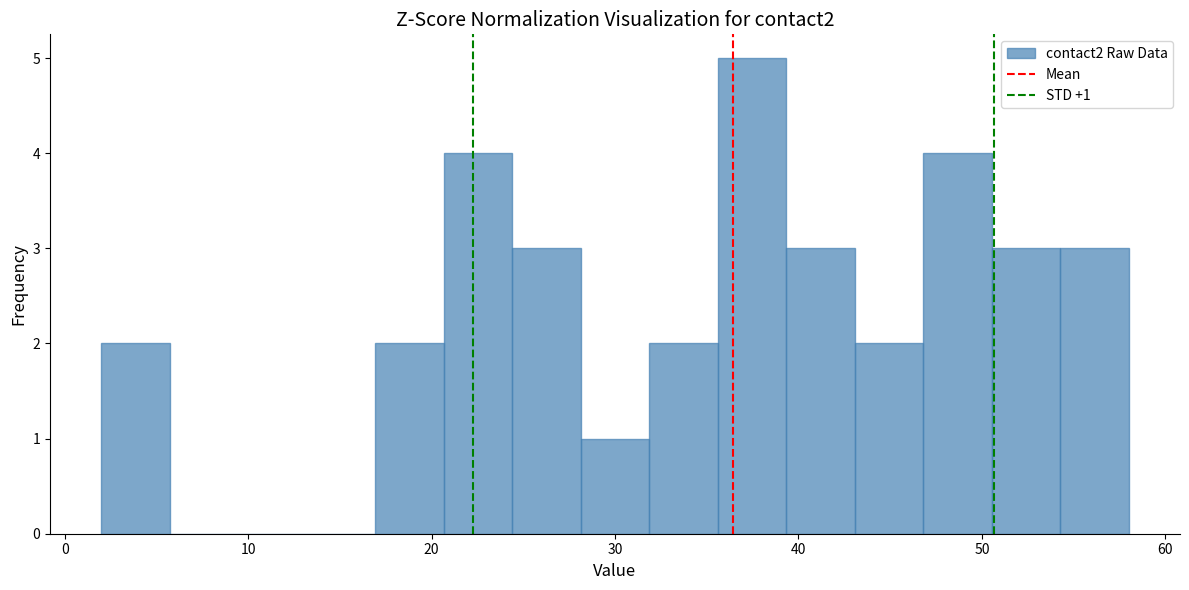

Read against the x-axis, roughly where is the centre of the tallest bar?

37